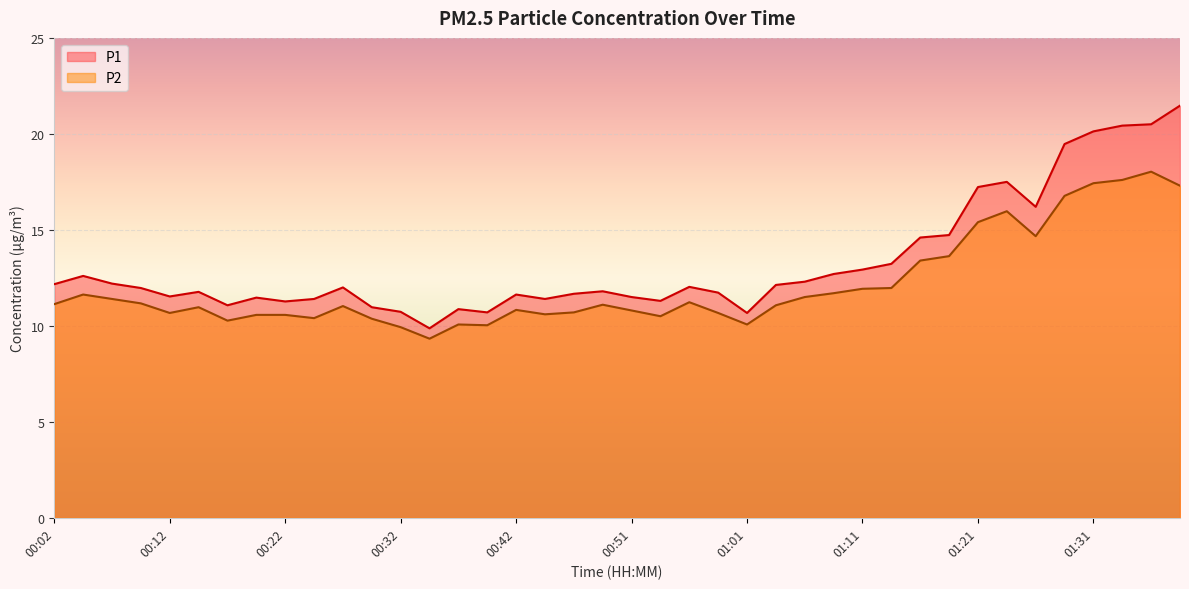

Reading left to right, transcribe all the data shown in this chart.

P1: 12.2	12.6	12.2	12.0	11.5	11.8	11.1	11.5	11.3	11.4	12.0	11.0	10.7	9.9	10.9	10.7	11.6	11.4	11.7	11.8	11.5	11.3	12.0	11.7	10.7	12.1	12.3	12.7	12.9	13.2	14.6	14.7	17.2	17.5	16.2	19.5	20.1	20.4	20.5	21.5
P2: 11.1	11.6	11.4	11.2	10.7	11.0	10.3	10.6	10.6	10.4	11.0	10.4	9.9	9.3	10.1	10.0	10.8	10.6	10.7	11.1	10.8	10.5	11.2	10.7	10.1	11.1	11.5	11.7	11.9	12.0	13.4	13.6	15.4	16.0	14.7	16.8	17.4	17.6	18.0	17.3